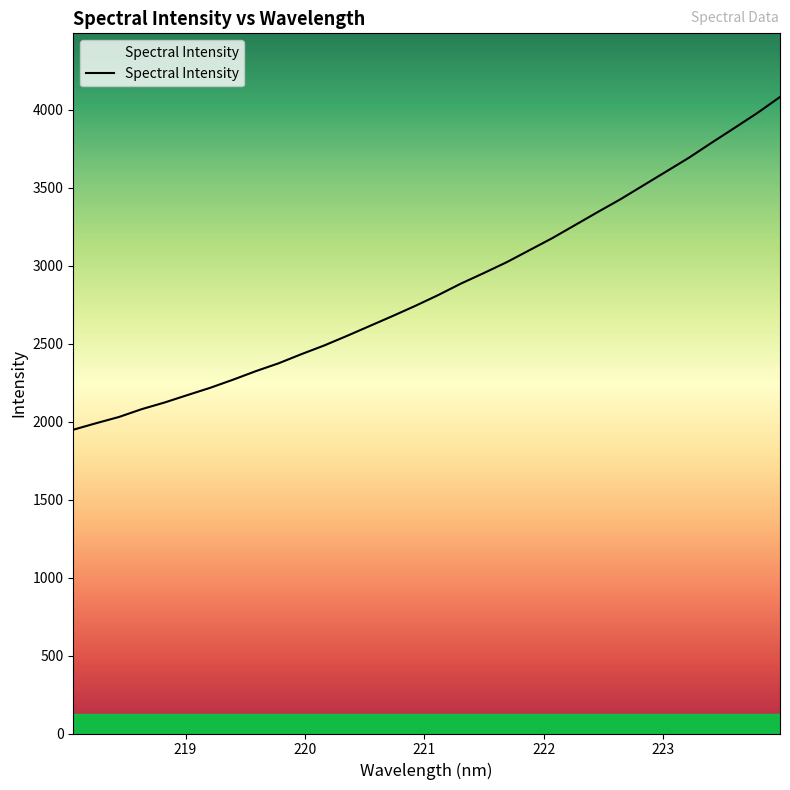

What is the smallest value displayed?

1947.6